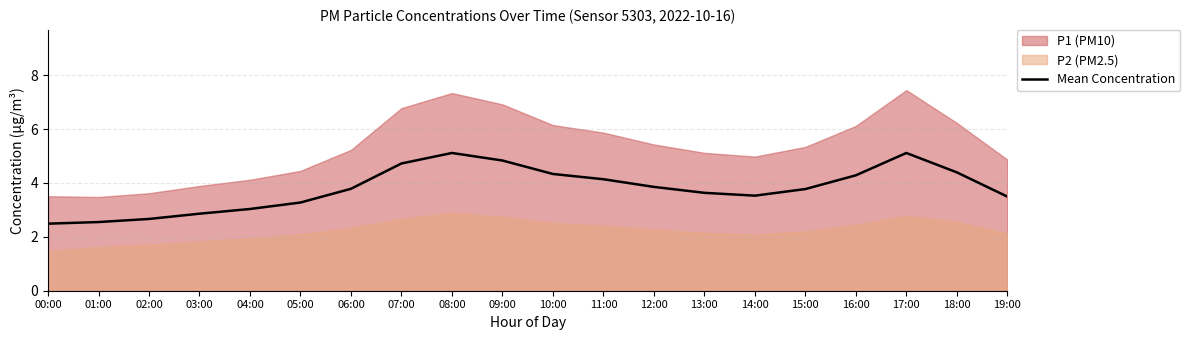

How many lines are shown in the chart?

1